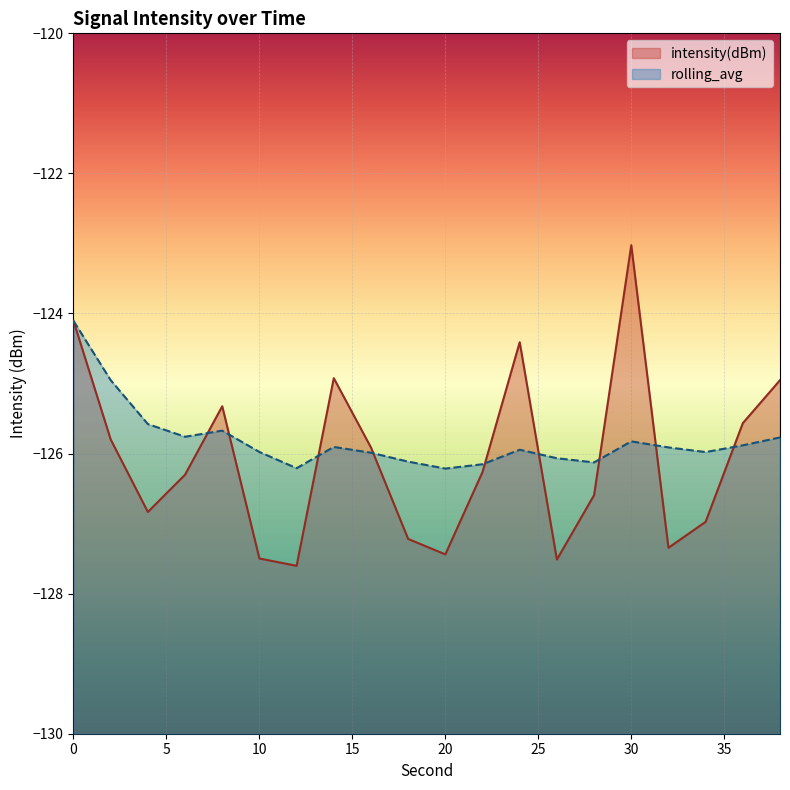

Rank the series at 16 from highest to lowest value.

intensity(dBm), rolling_avg